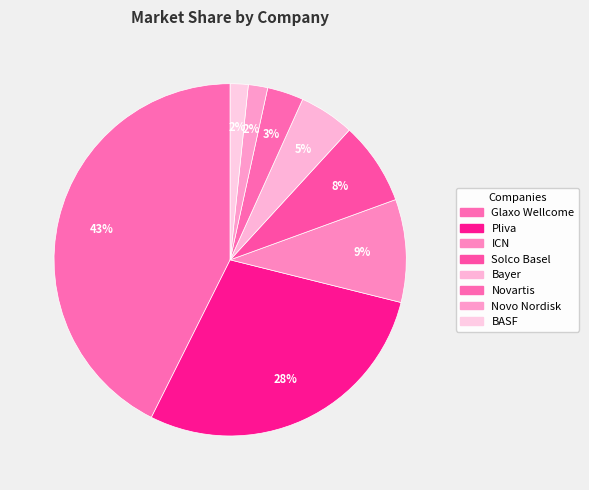

Which slice is the largest?

Glaxo Wellcome